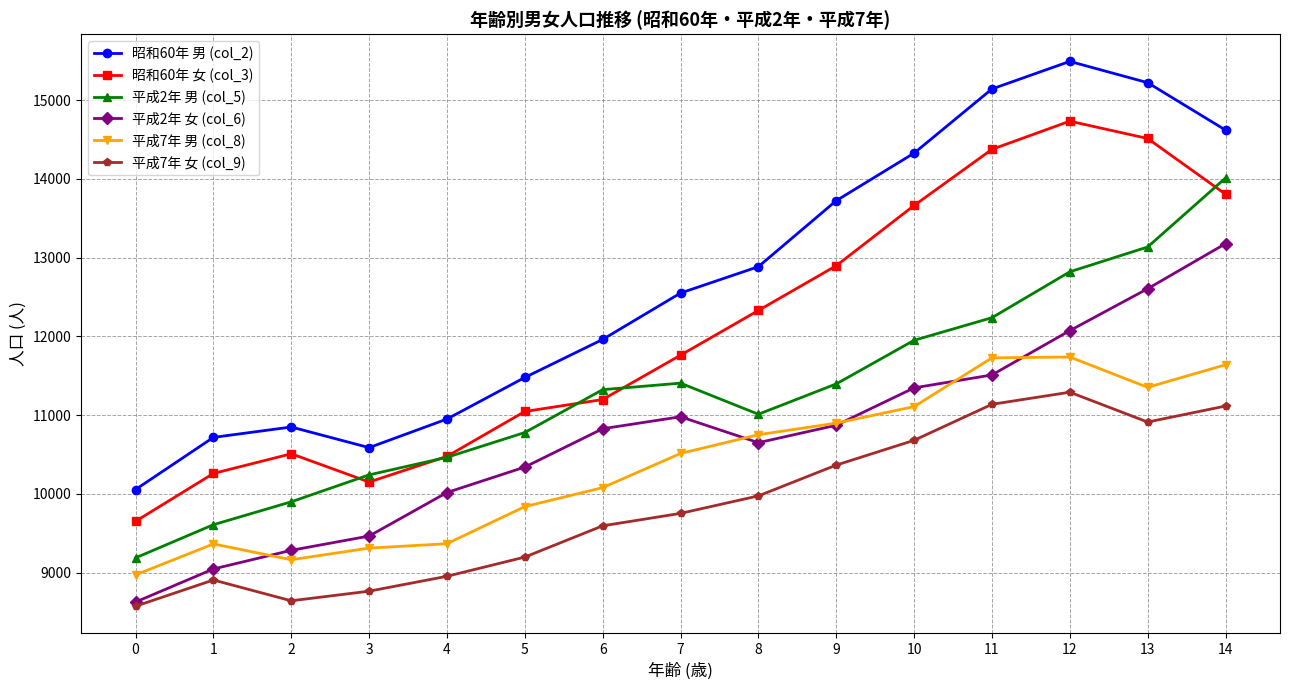

True or false: 平成2年 女 (col_6) and 昭和60年 女 (col_3) cross at least once.

False